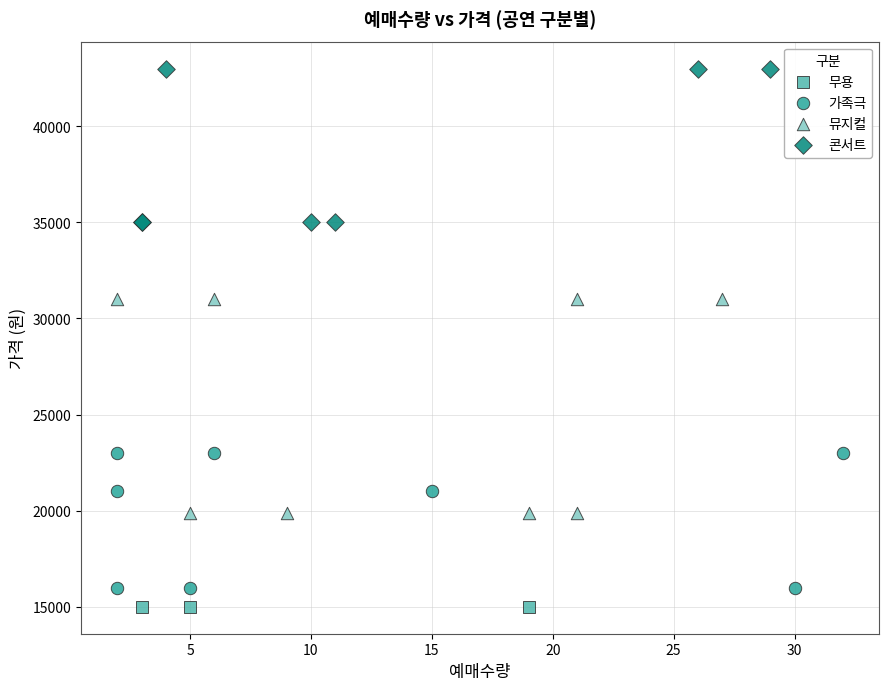

What are all the series names shown in the legend?

무용, 가족극, 뮤지컬, 콘서트